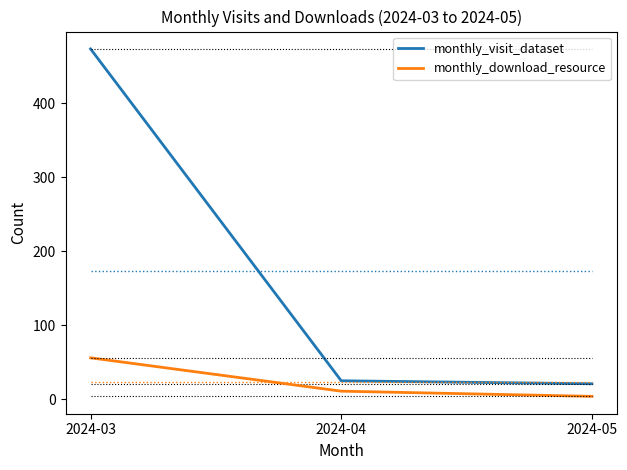

Is it true that monthly_download_resource equals 56 at 2024-03?

True